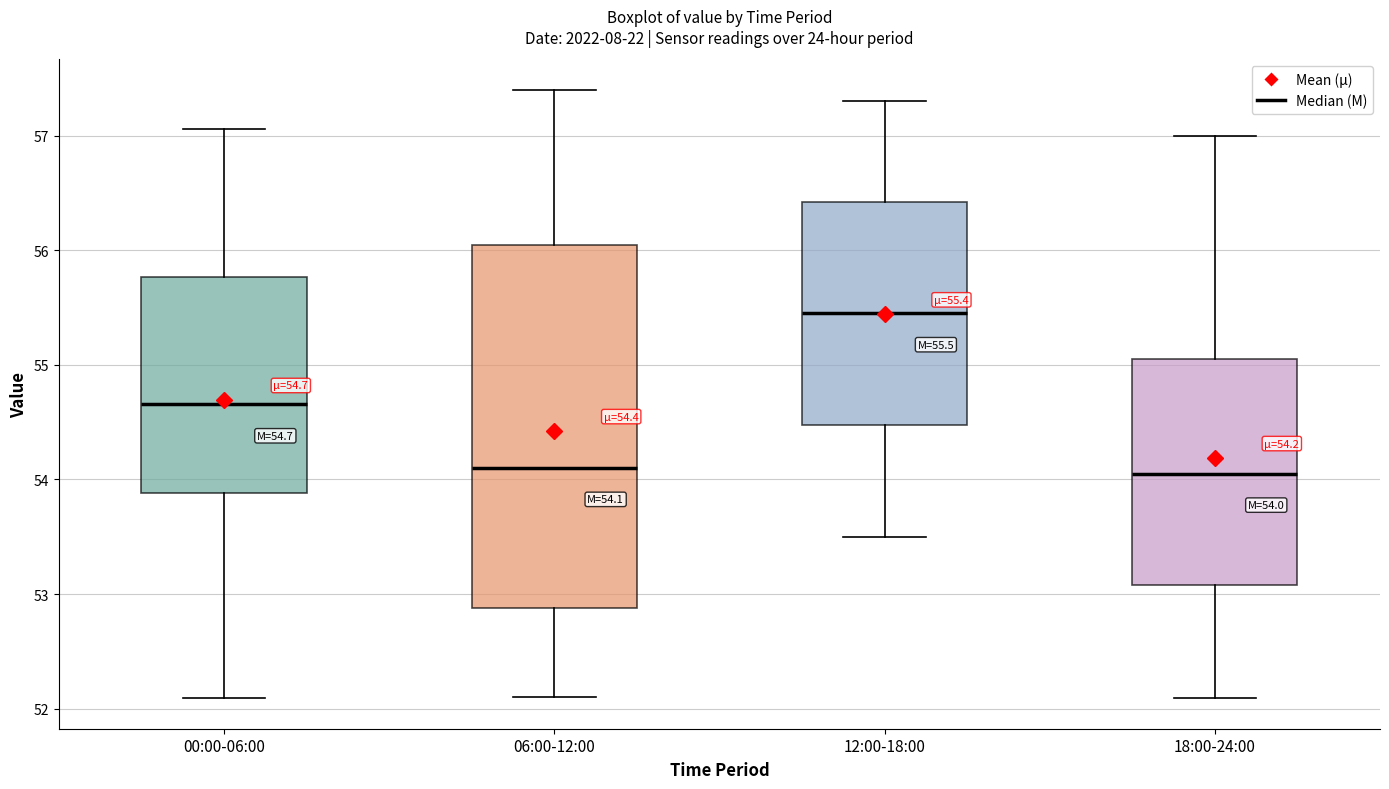

Which box has the highest median line?

12:00-18:00